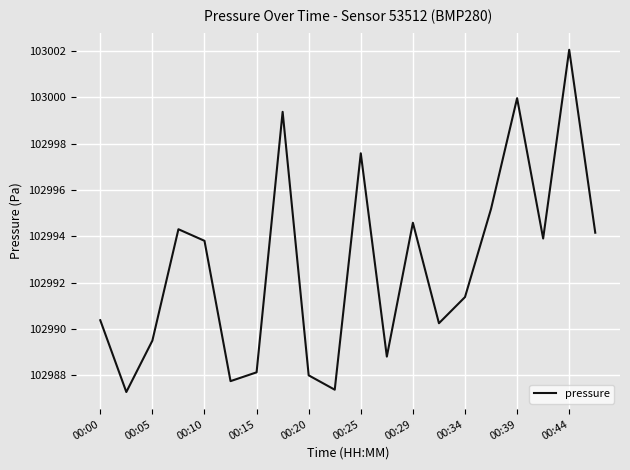

What is the difference between the maximum and minimum values?

14.8